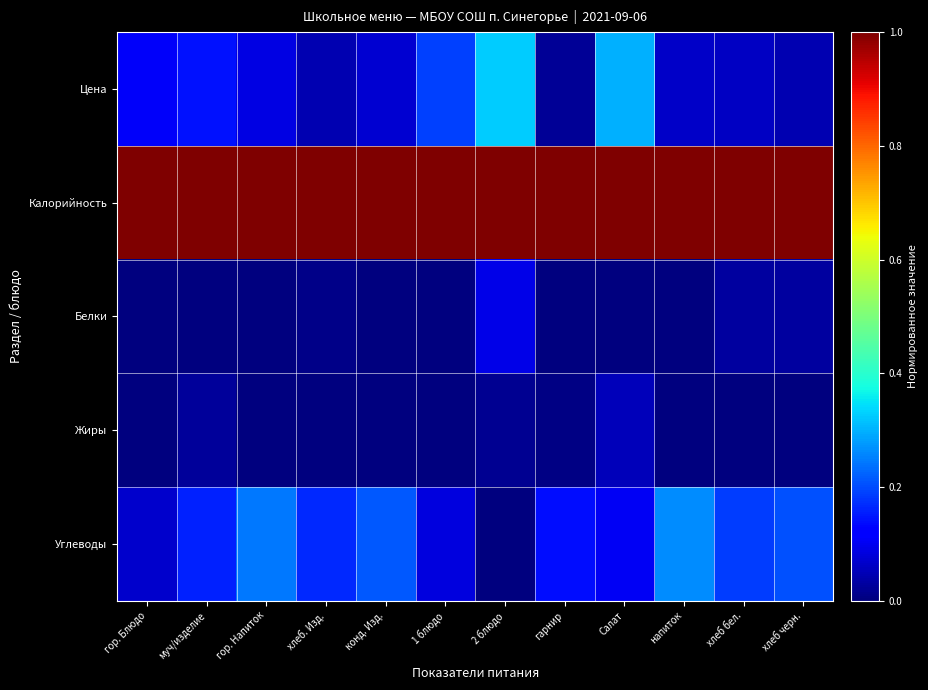

Between 1 блюдо and гор. Блюдо, which is larger?

1 блюдо